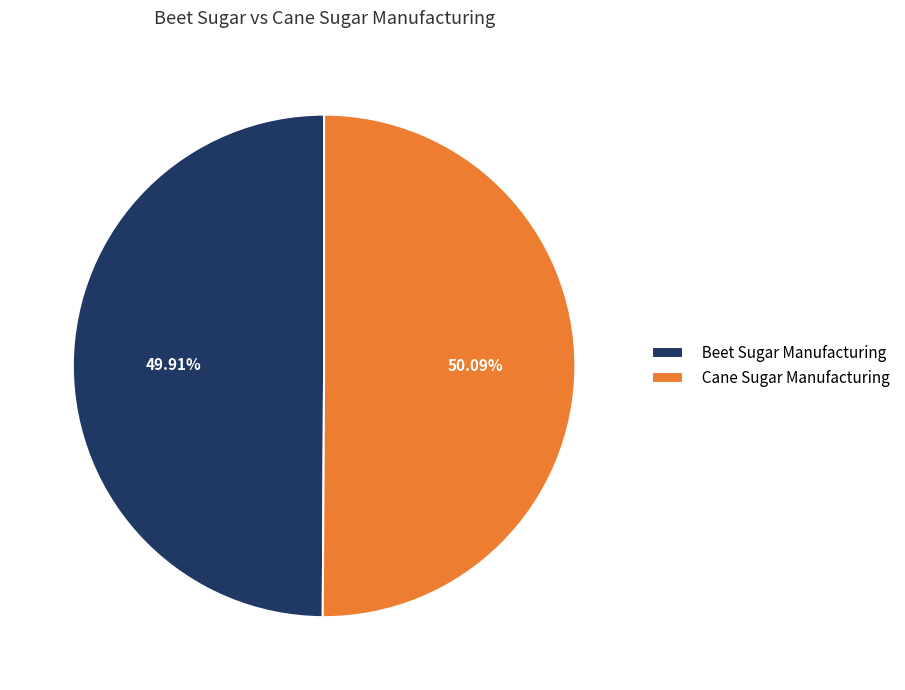

True or false: Cane Sugar Manufacturing accounts for 50% of the total.

True